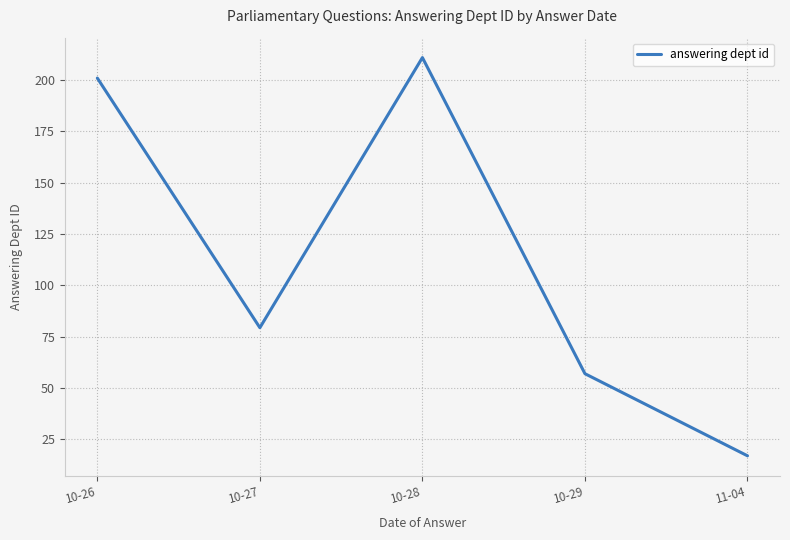

What is the difference between the maximum and minimum values?

194.0